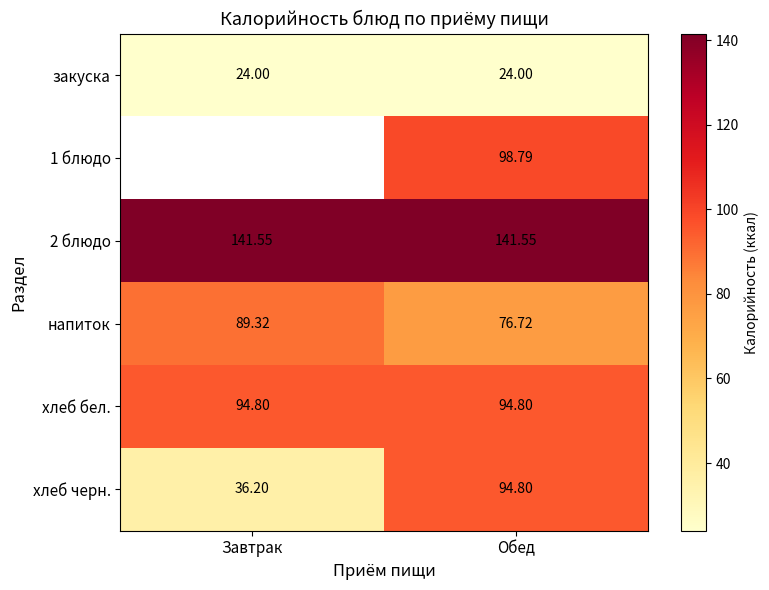

Is the value of закуска at Завтрак greater than the value of 2 блюдо at Обед?

No